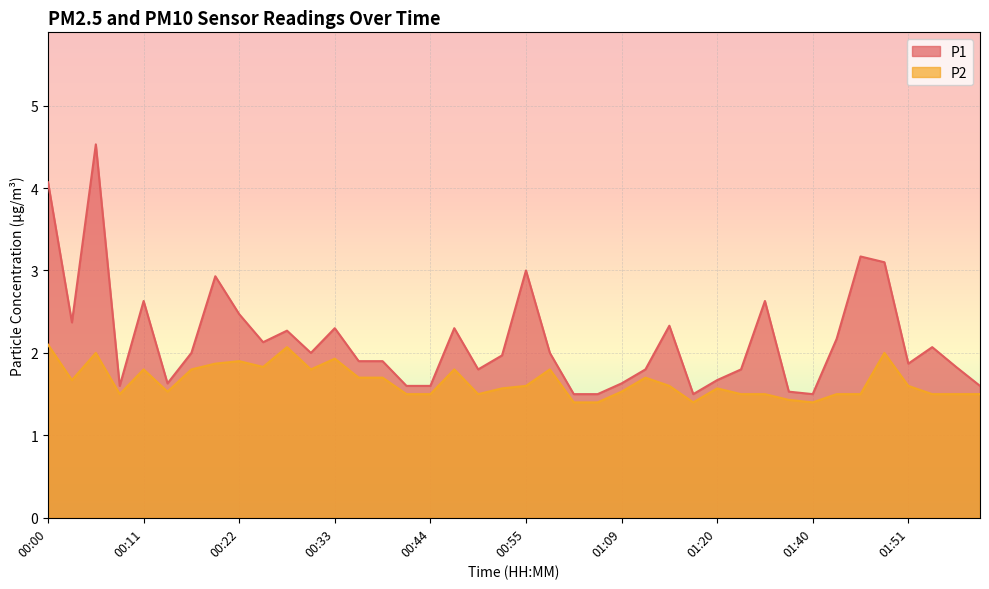

Rank the series by their maximum value, from highest to lowest.

P1, P2